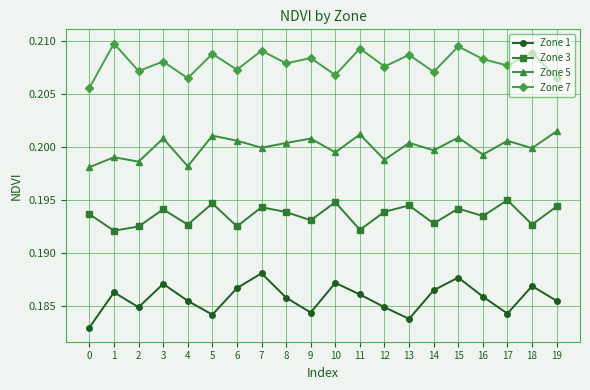

Rank the series at 13 from lowest to highest value.

Zone 1, Zone 3, Zone 5, Zone 7